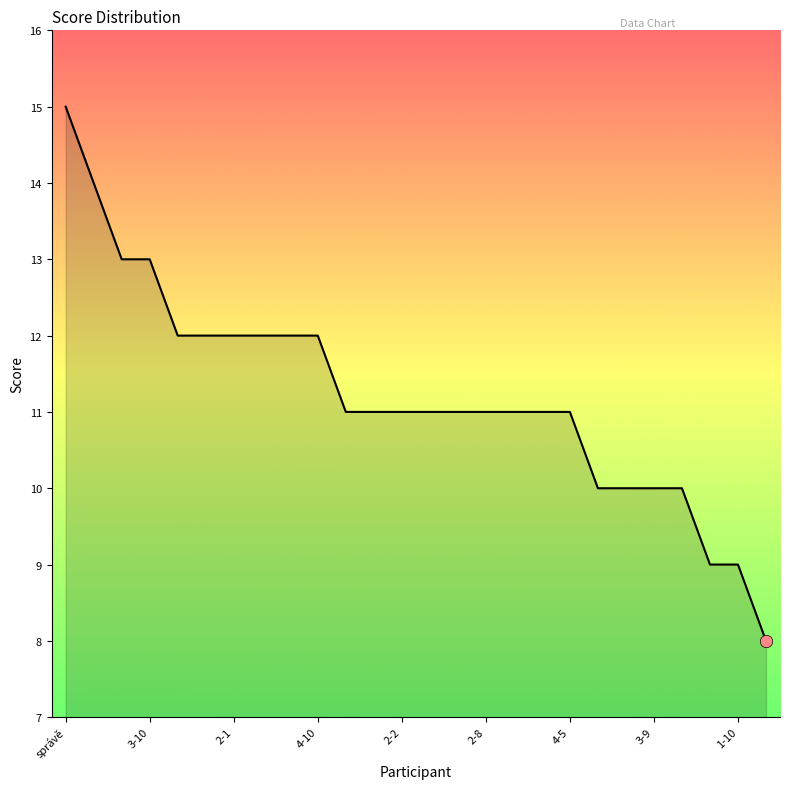

What is the smallest value displayed?

8